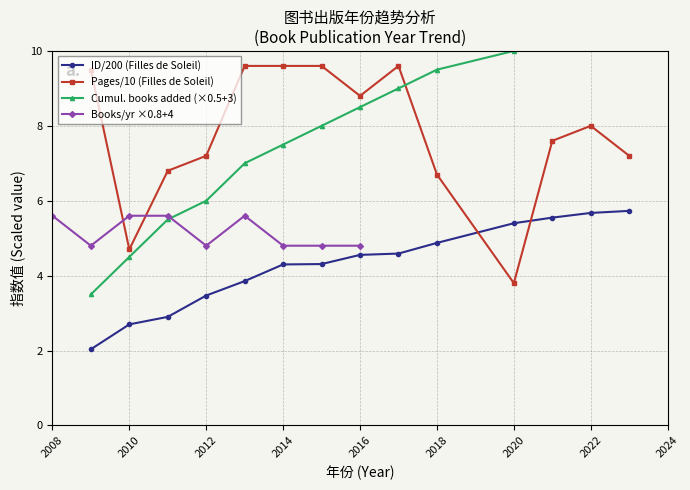

What is the maximum value for Pages/10 (Filles de Soleil)?

9.6